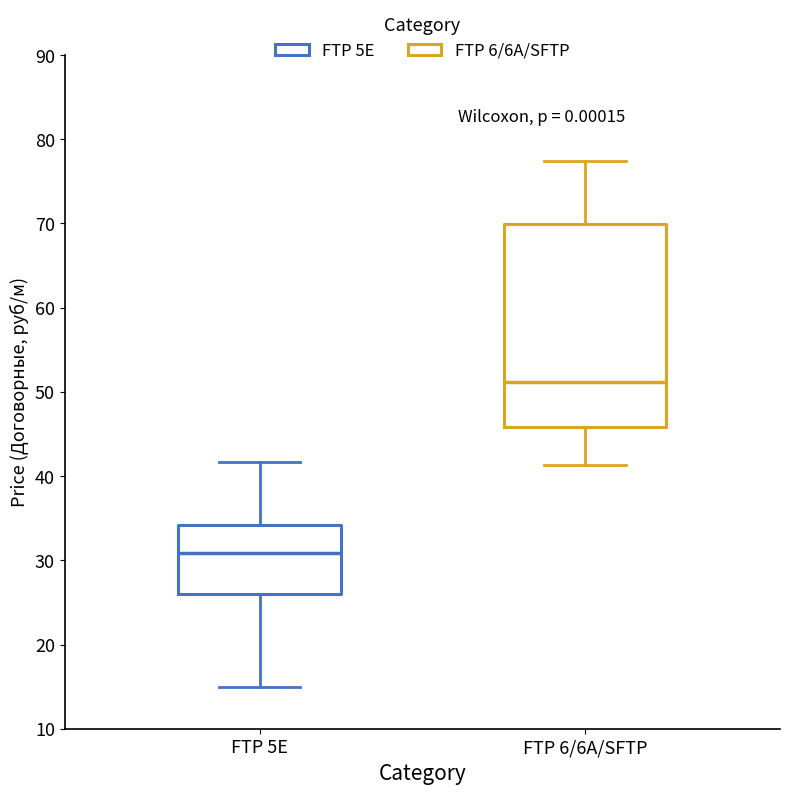

Reading left to right, transcribe this box plot: for each box, give where its median line is, the range the box spans, and where its two whiskers end, as read against the y-axis. The values are not printed on the chart, so give them approximately, as read against the axis.

FTP 5E: median 31, box 26 to 34, whiskers 15 to 42
FTP 6/6A/SFTP: median 51, box 46 to 70, whiskers 41 to 77